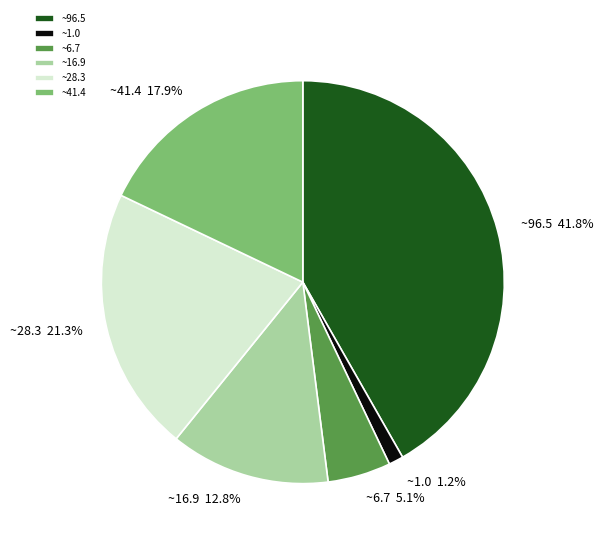

Which has a higher value, ~16.9 or ~96.5?

~96.5